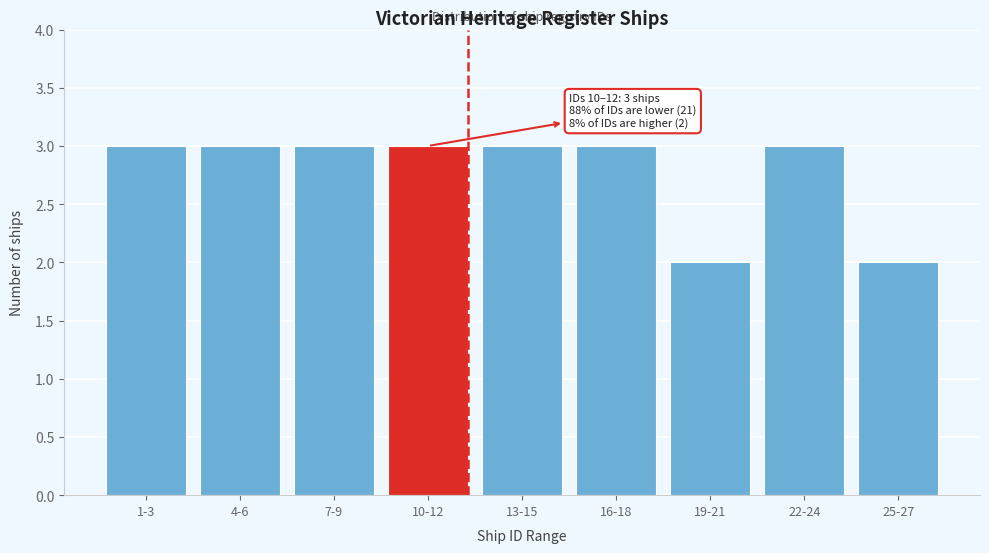

Reading right to left, transcribe all the data shown in this chart.

2	3	2	3	3	3	3	3	3